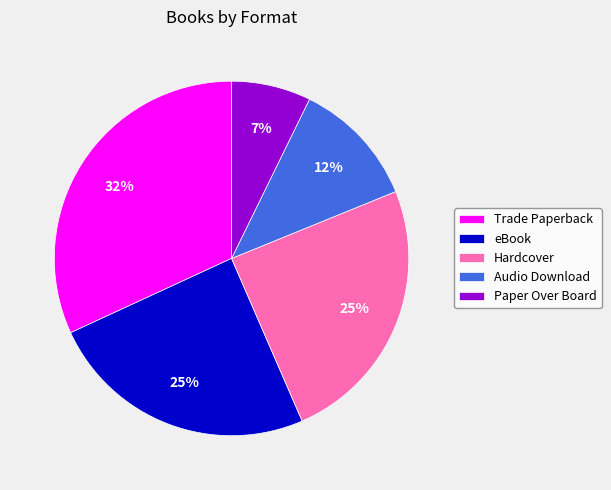

Is the sum of Paper Over Board and Audio Download greater than half?

No